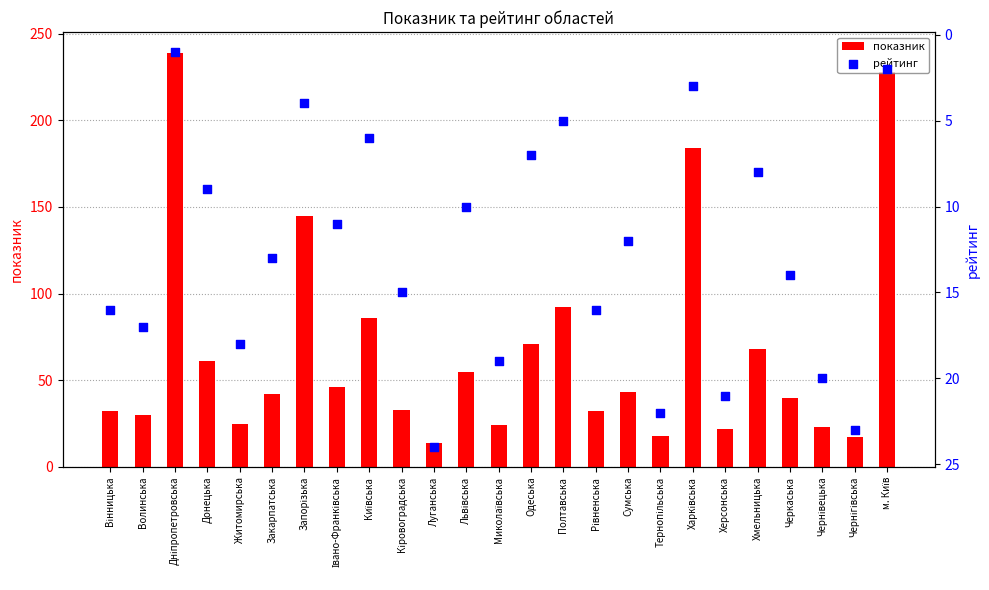

What is the total value across all series at Херсонська?

43